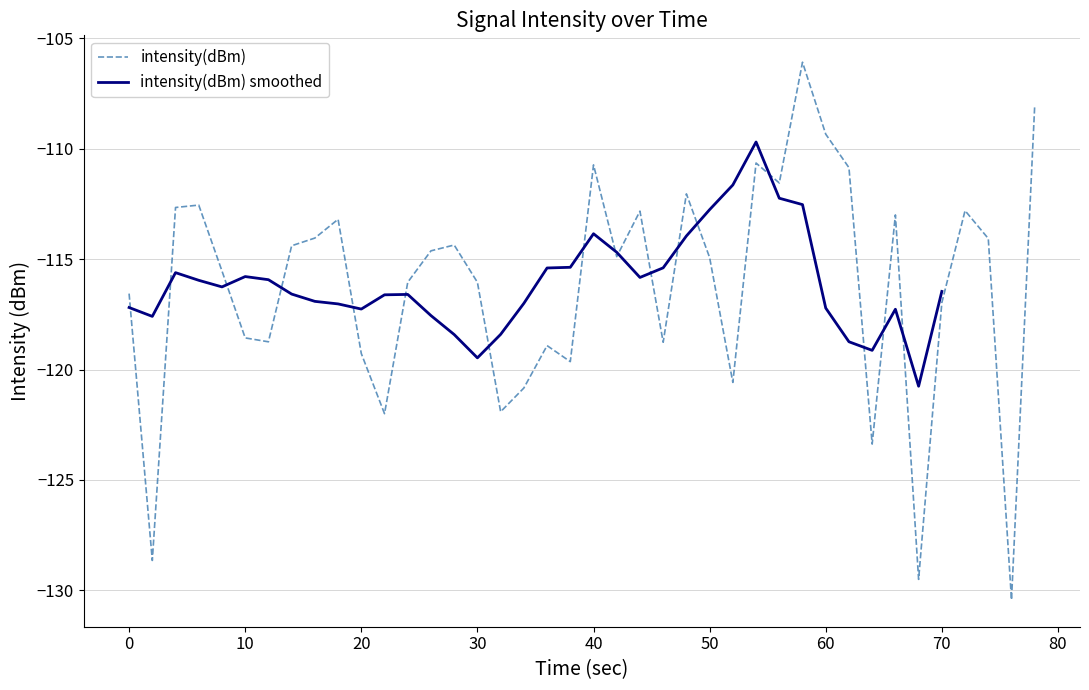

Is it true that intensity(dBm) equals -196.3 at 10?

False